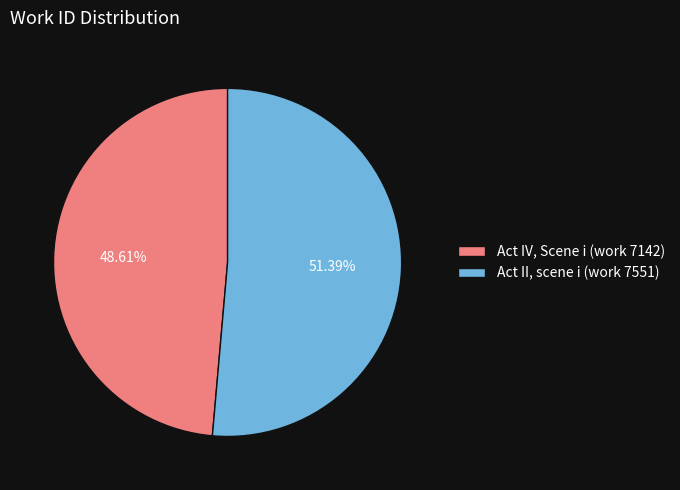

How many slices are in this pie chart?

2